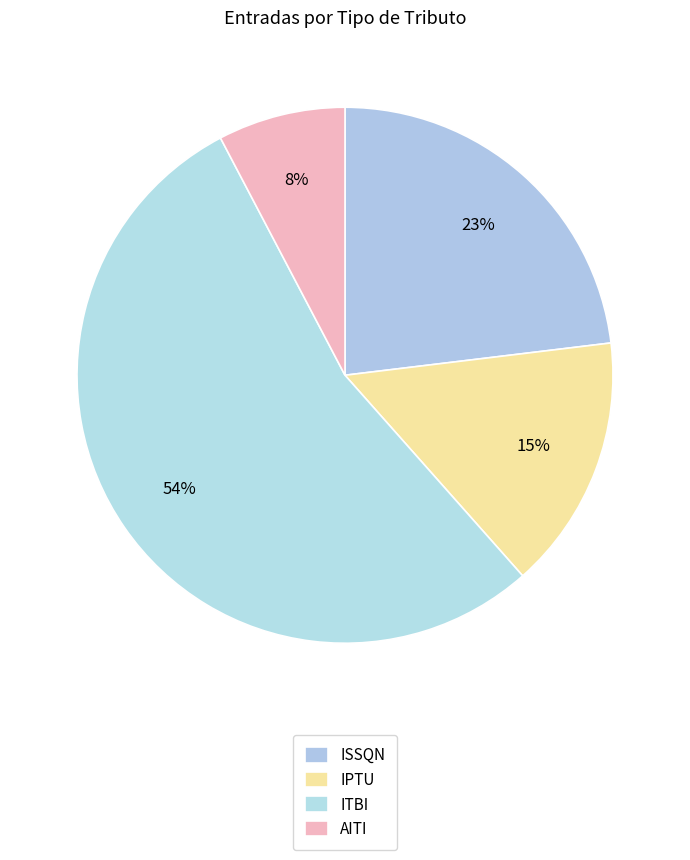

What is the smallest slice in the pie chart?

AITI